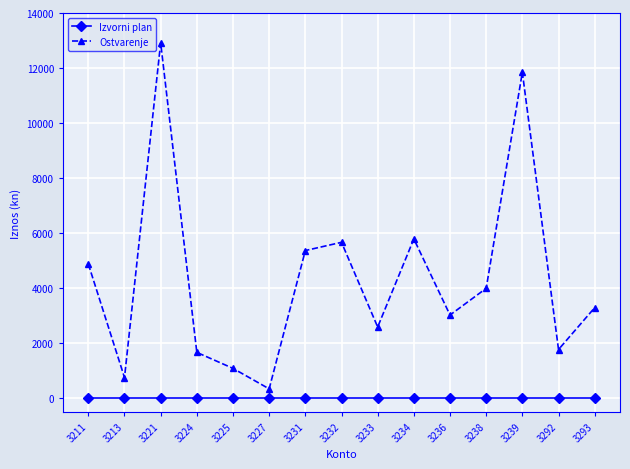

Is this an area chart (filled region under the line)?

No